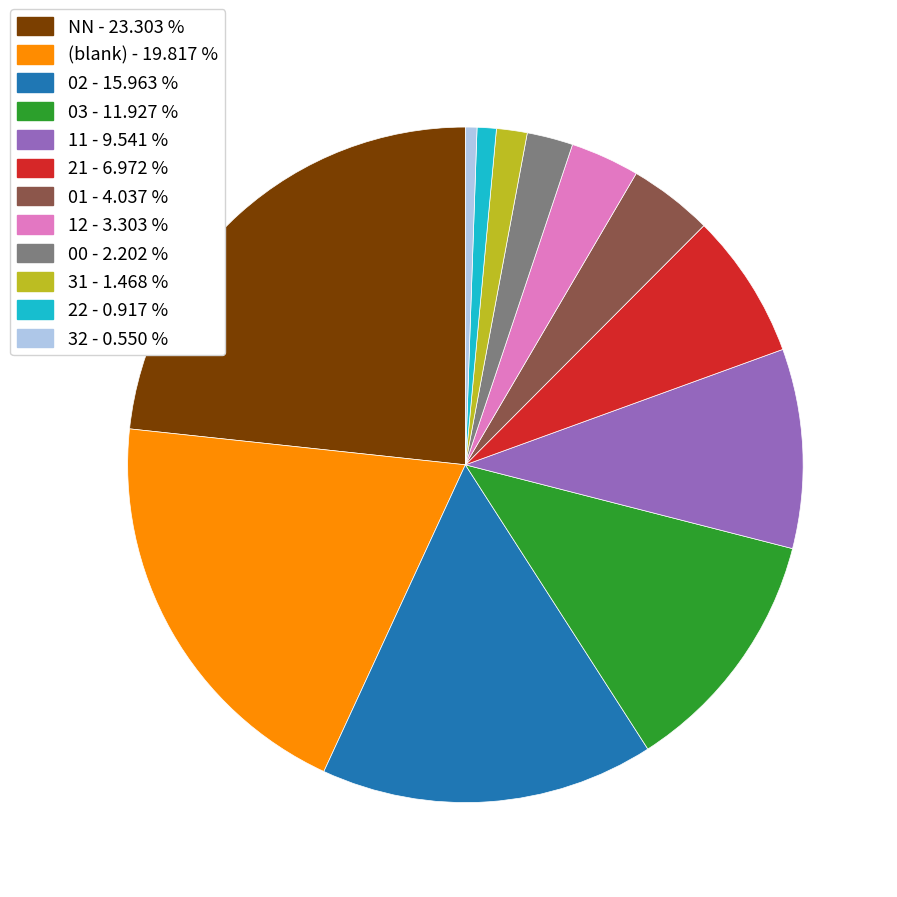

Is the sum of 21 - 6.972 % and 22 - 0.917 % greater than half?

No